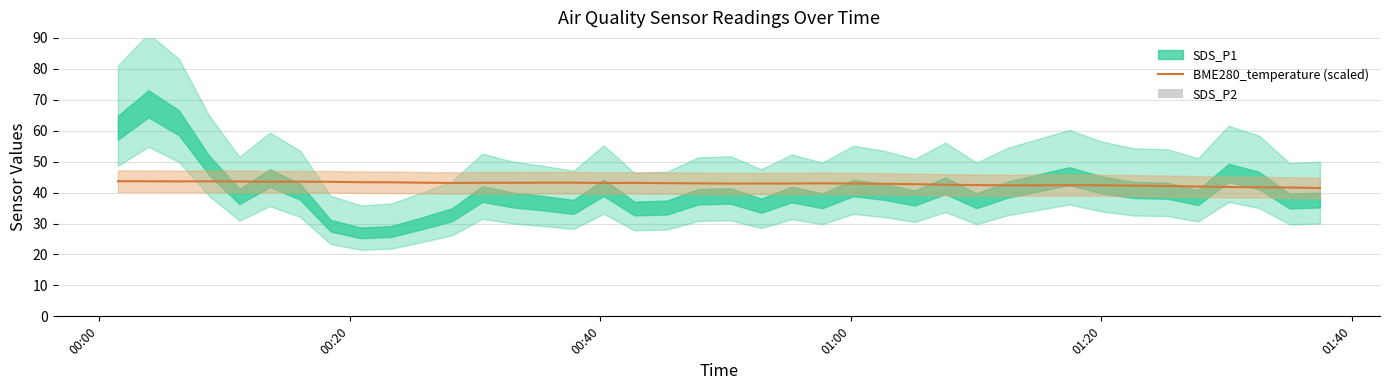

What is the minimum value for SDS_P2?

11.9